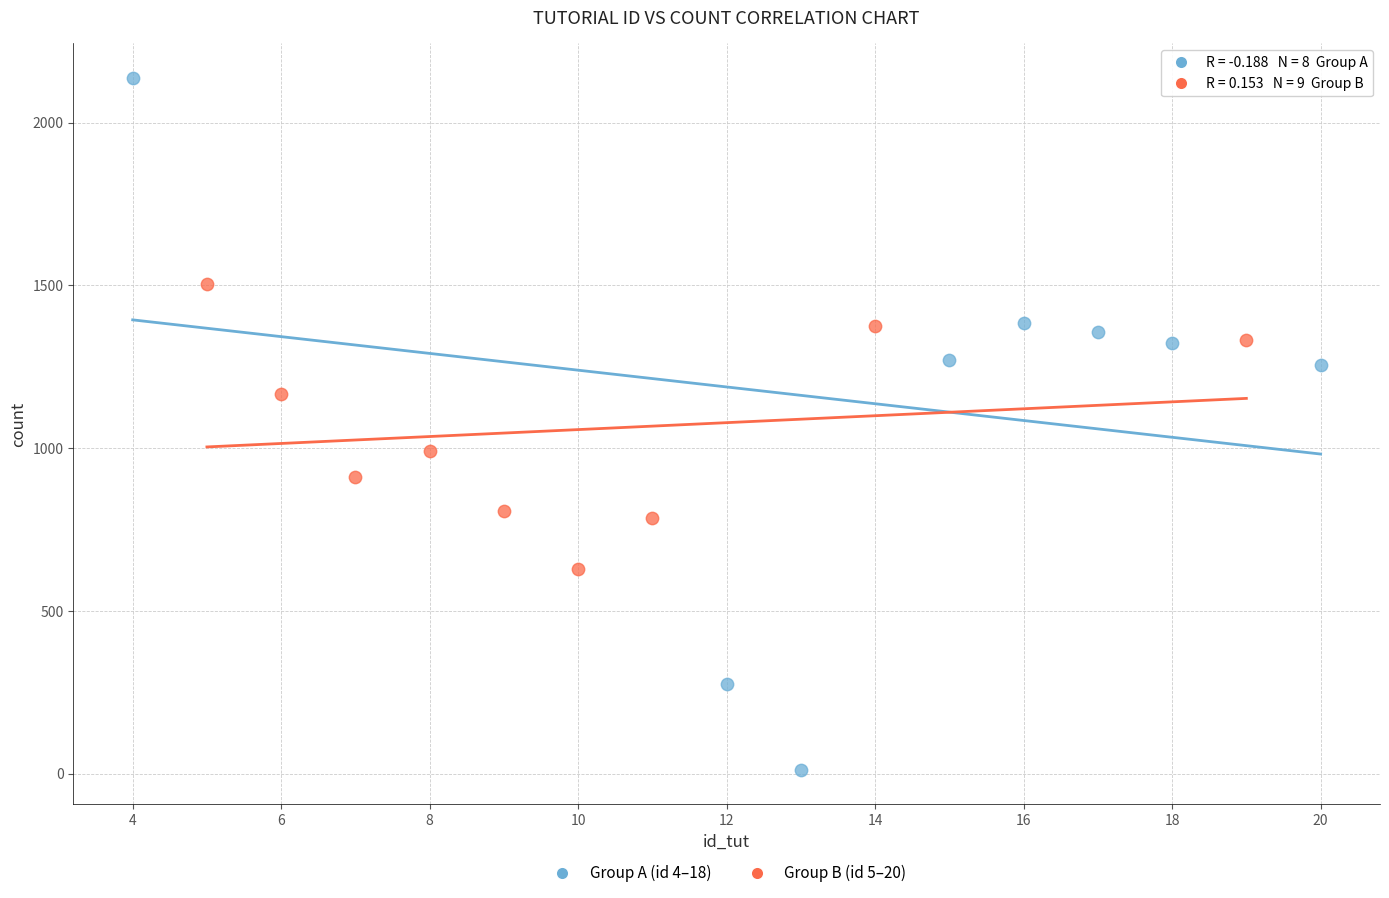

Which series has the largest Y range (max minus min)?

Group A (id 4–18)